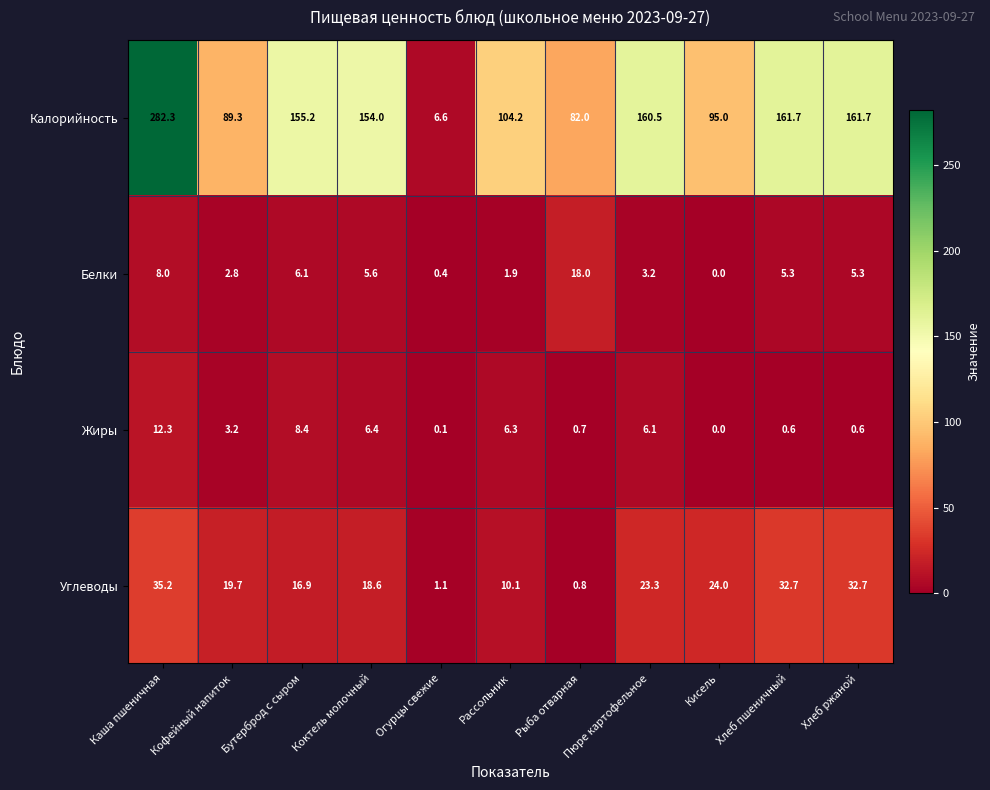

What is the difference between the highest and lowest values at Кисель?

95.0